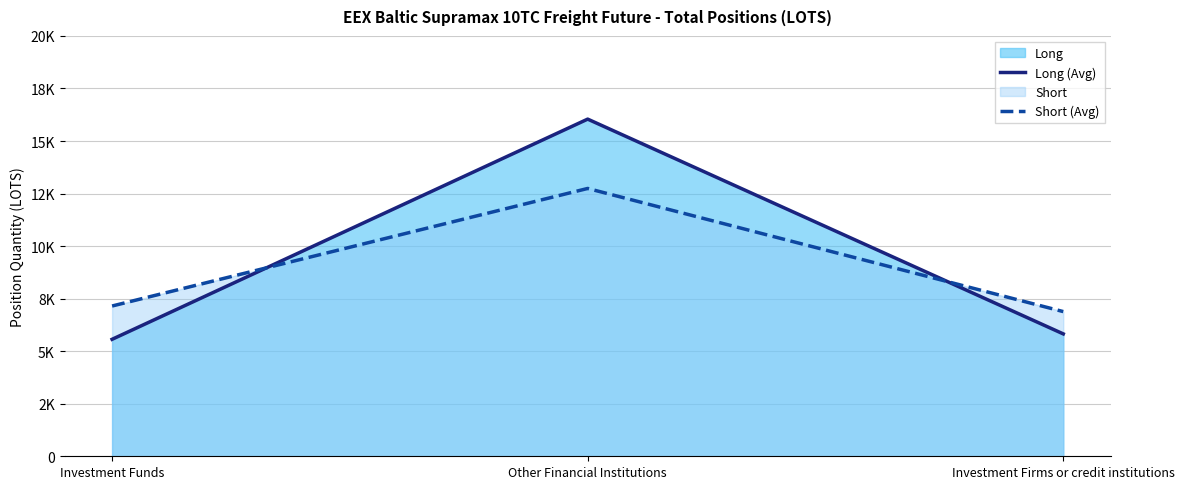

What is the total value across all series at Other Financial Institutions?

28786.6